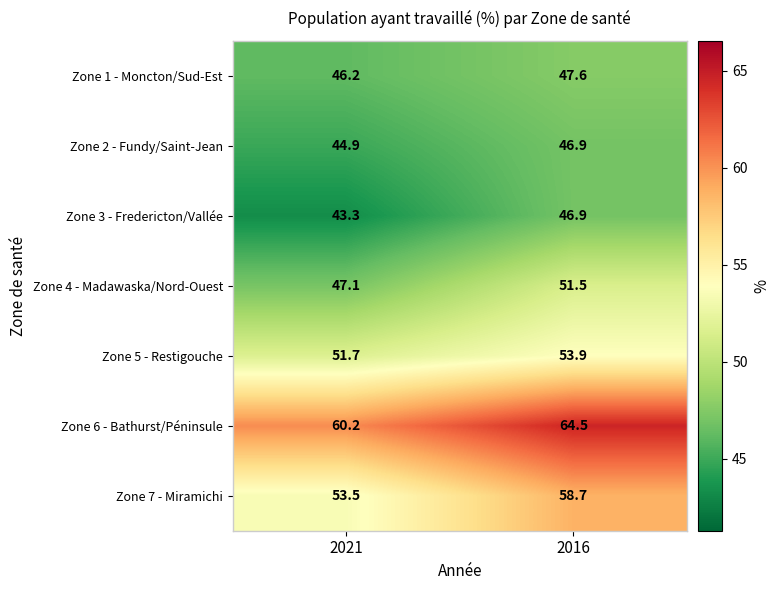

At which label does Zone 1 - Moncton/Sud-Est first exceed 47?

2016